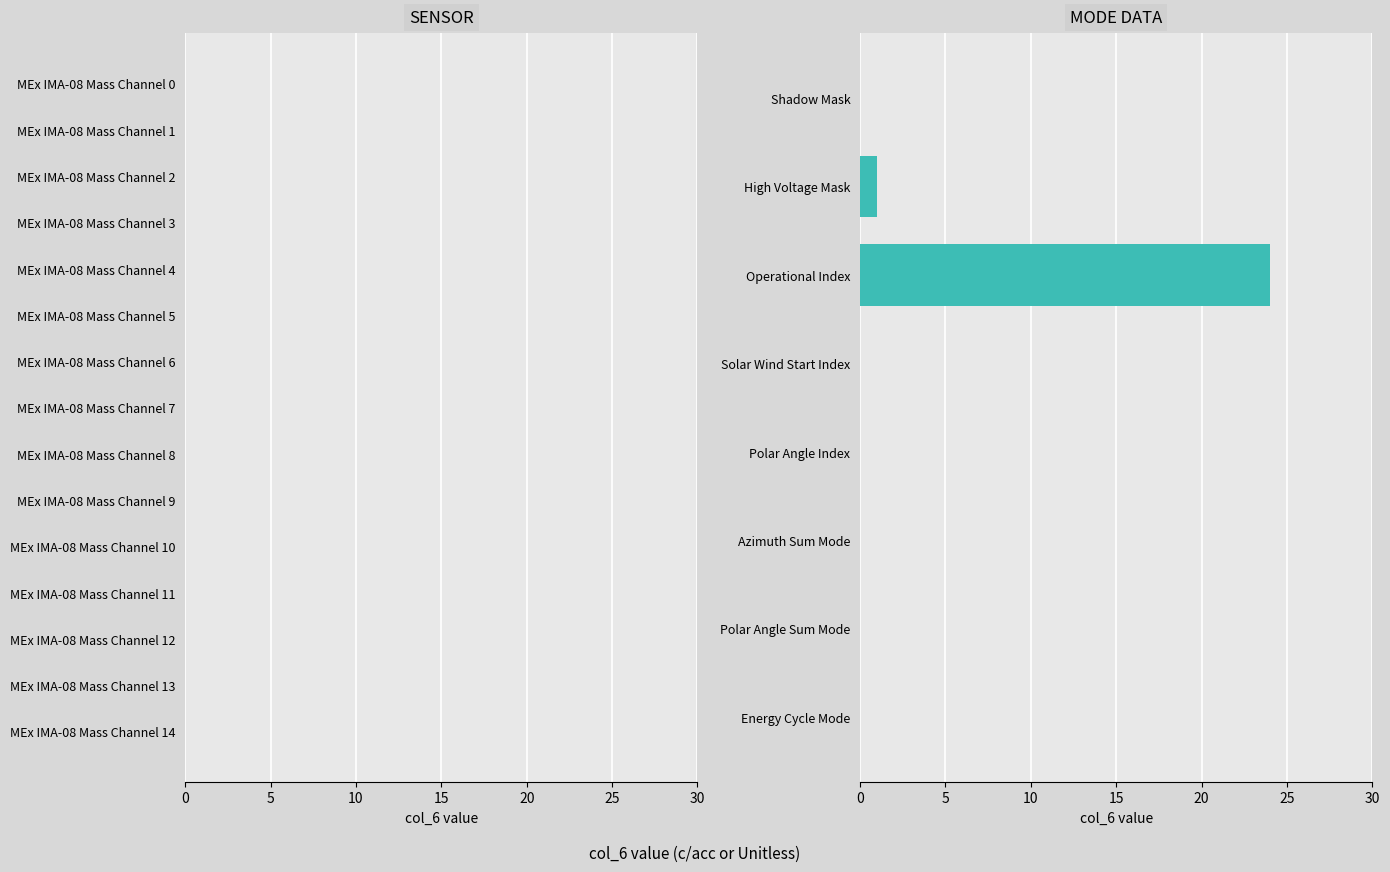

What is the greatest value displayed?

24